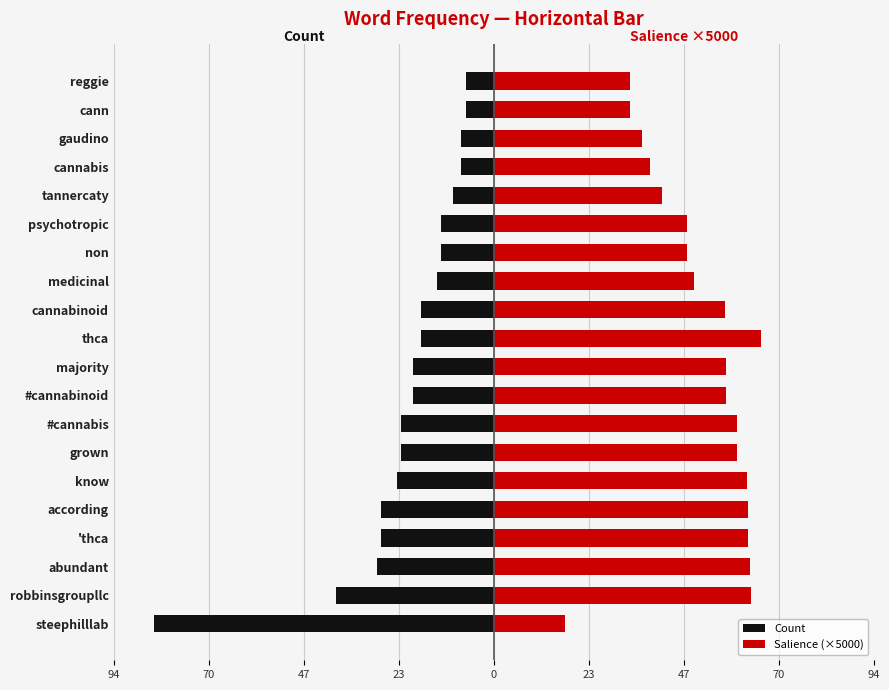

True or false: Salience (×5000) has a value of 63.3 at abundant.

True